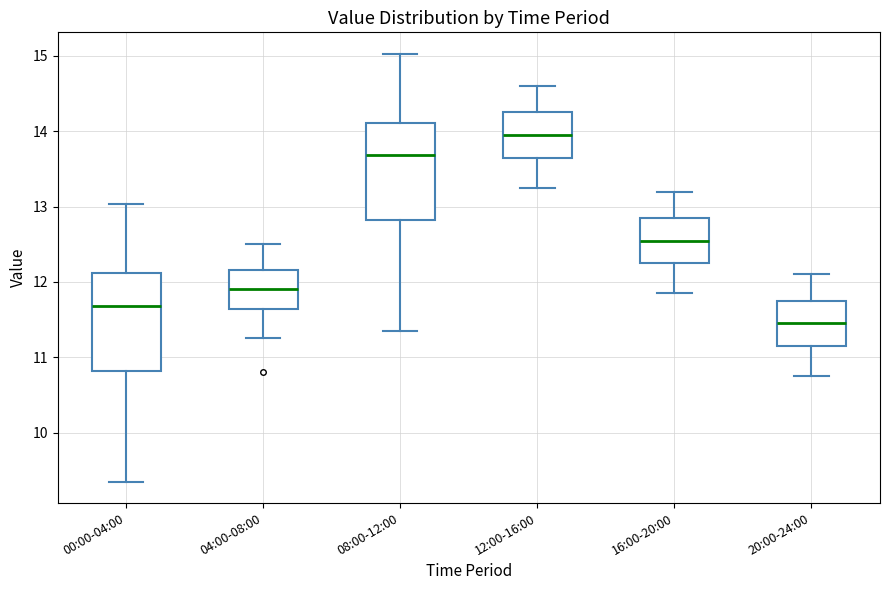

Where does the upper whisker of the box for 20:00-24:00 end on the y-axis? The values are not printed on the chart, so give them approximately, as read against the axis.

12.1